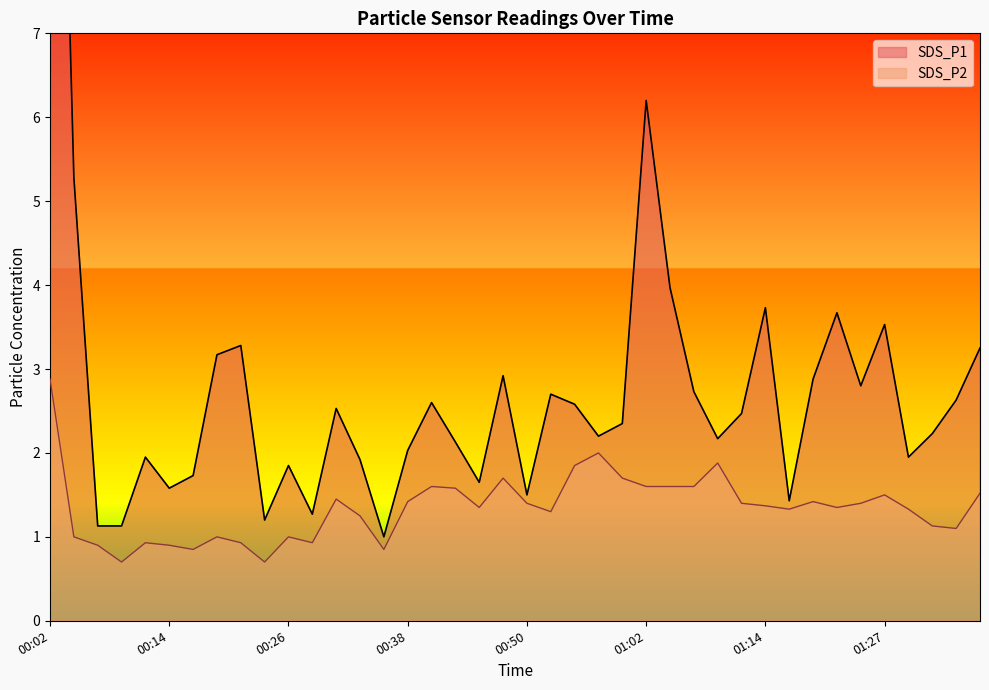

What position from the right is 01:10?

12